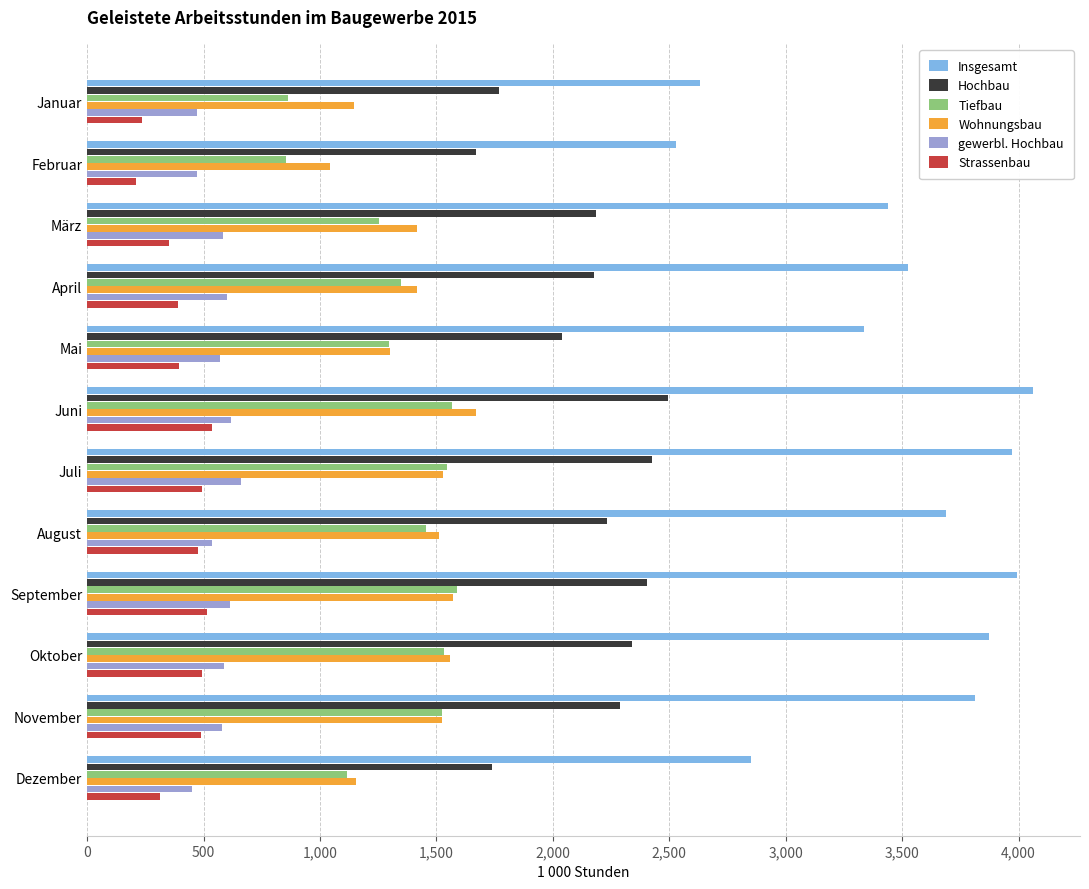

At which label is Hochbau closest to 2083?

Mai